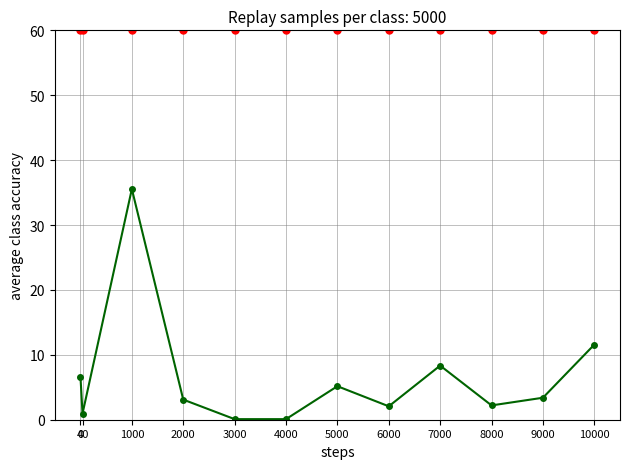

How many points are higher than both their immediate neighbors (excluding endpoints)?

3